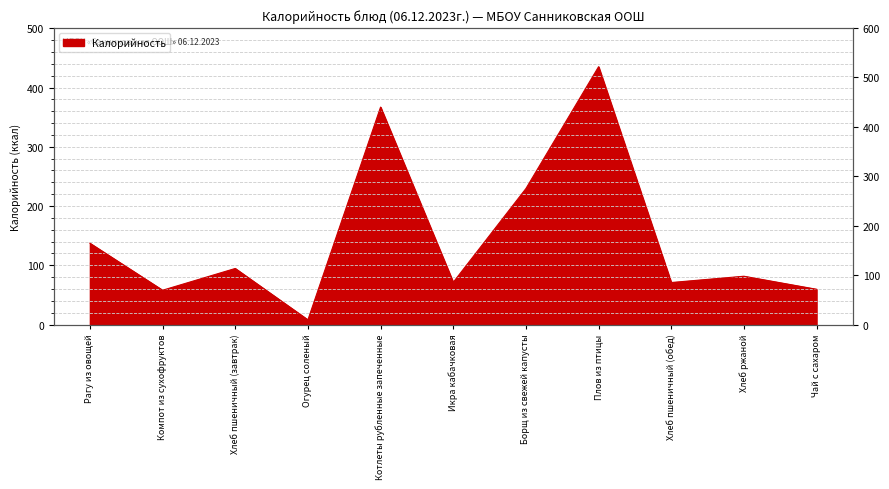

Which category has the lowest value across all series?

Огурец соленый